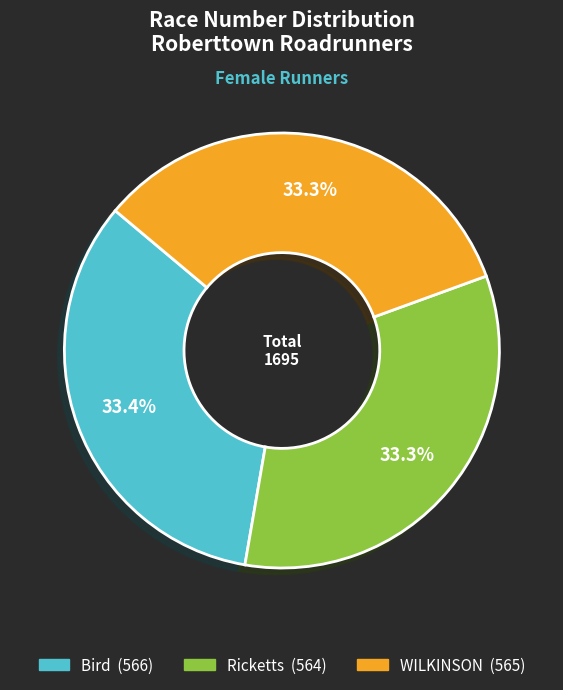

True or false: WILKINSON accounts for 47% of the total.

False